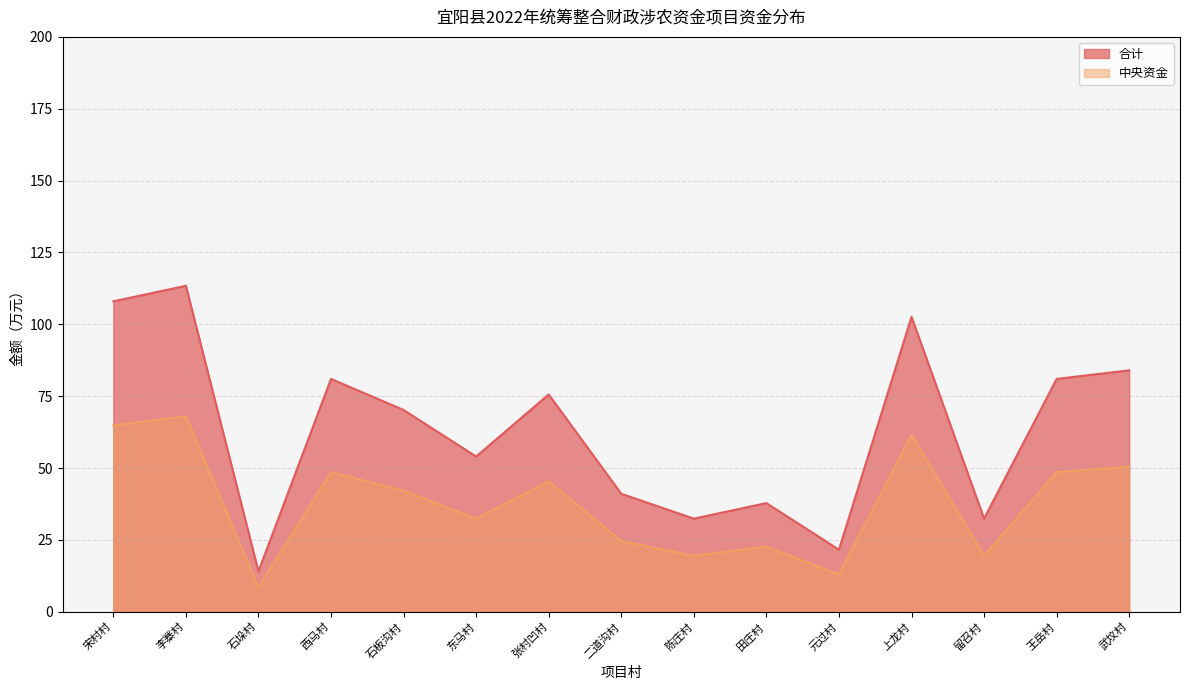

List the labels in order of 合计 value, smallest first.

石垛村, 元过村, 陈庄村, 留召村, 田庄村, 二道沟村, 东马村, 石板沟村, 张村凹村, 西马村, 王岳村, 武坟村, 上龙村, 宋村村, 李寨村